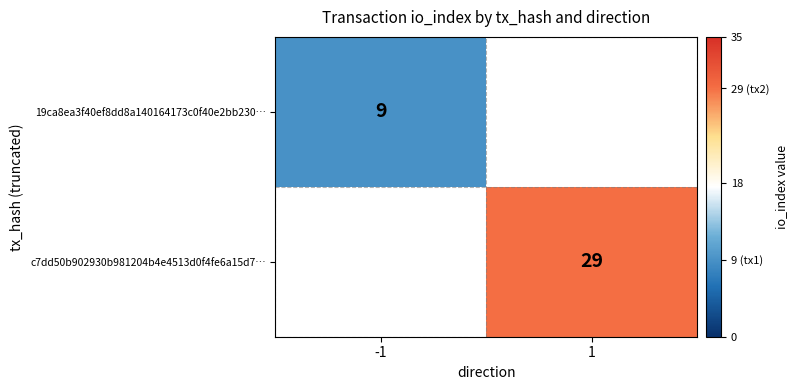

The 19ca8ea3f40ef8dd8a140164173c0f40e2bb230… series shows 9 at -1. True or false?

True